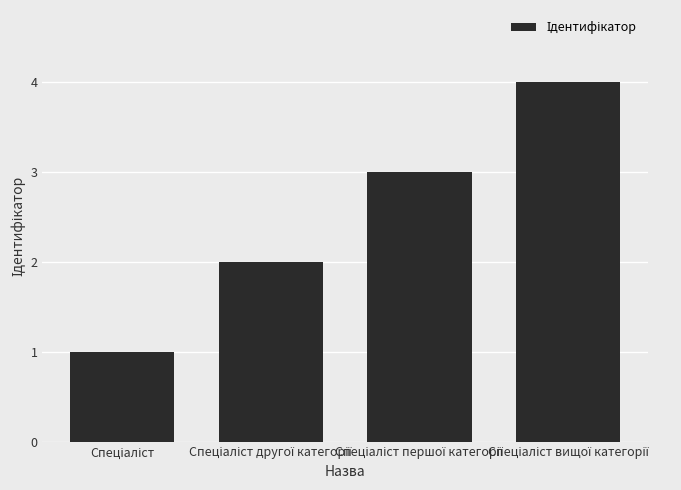

What is the value of the 1st bar from the left?

1